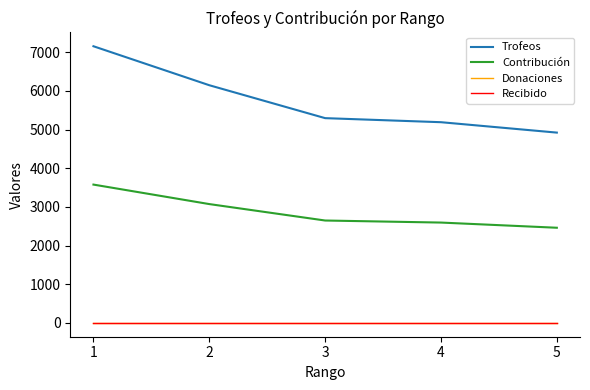

Does the chart display data point markers on the line(s)?

No